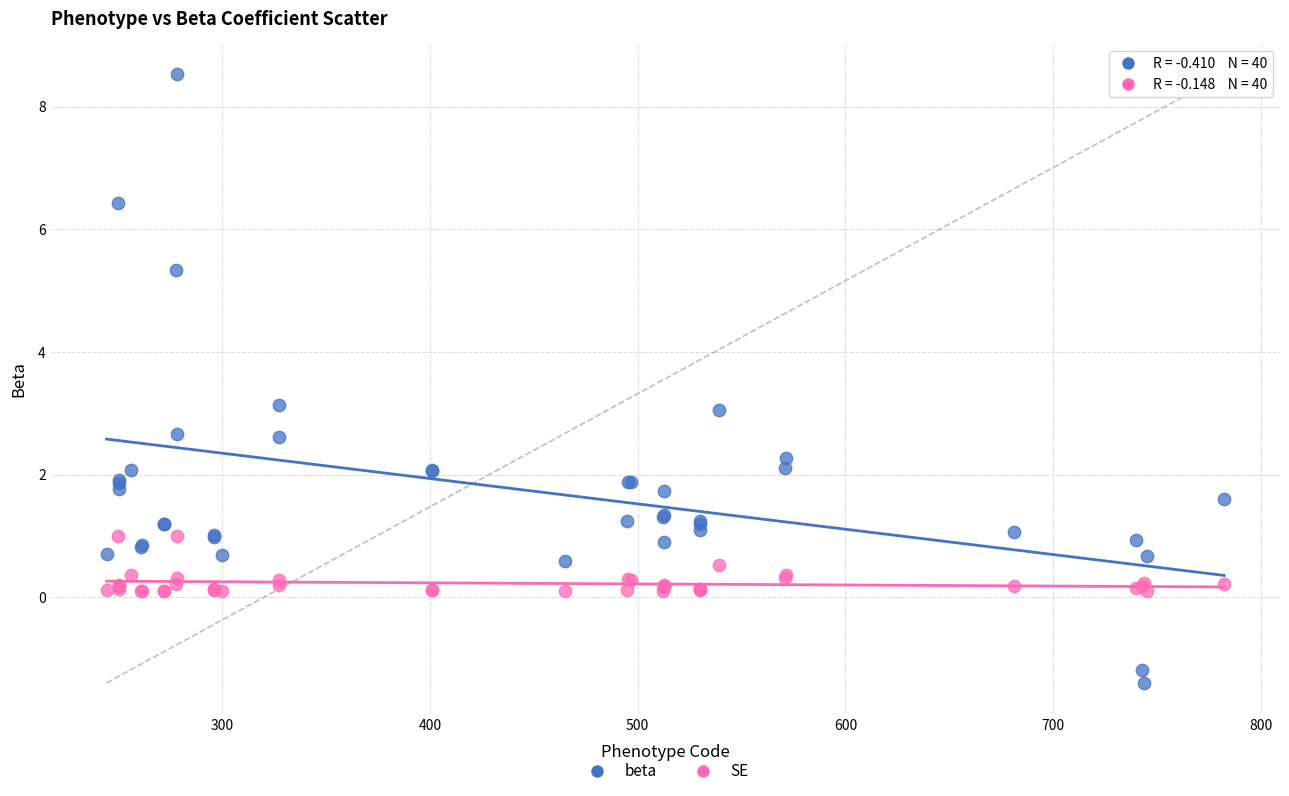

Which series contains the highest Y value?

beta